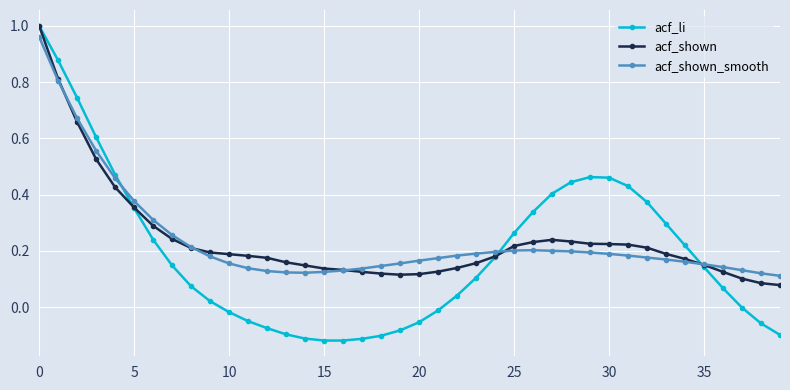

At how many categories does at least one series exceed 0?

40